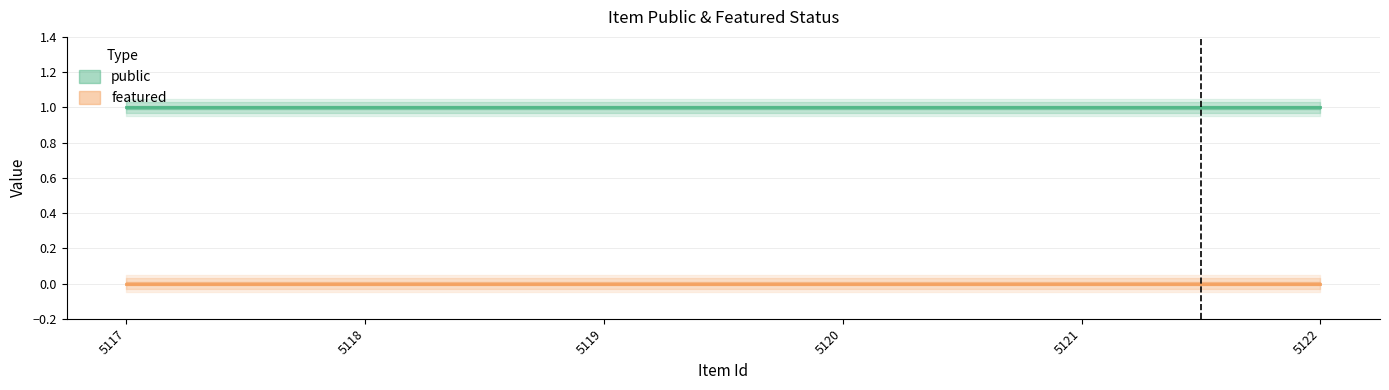

Which category has the lowest value in the public series?

5117